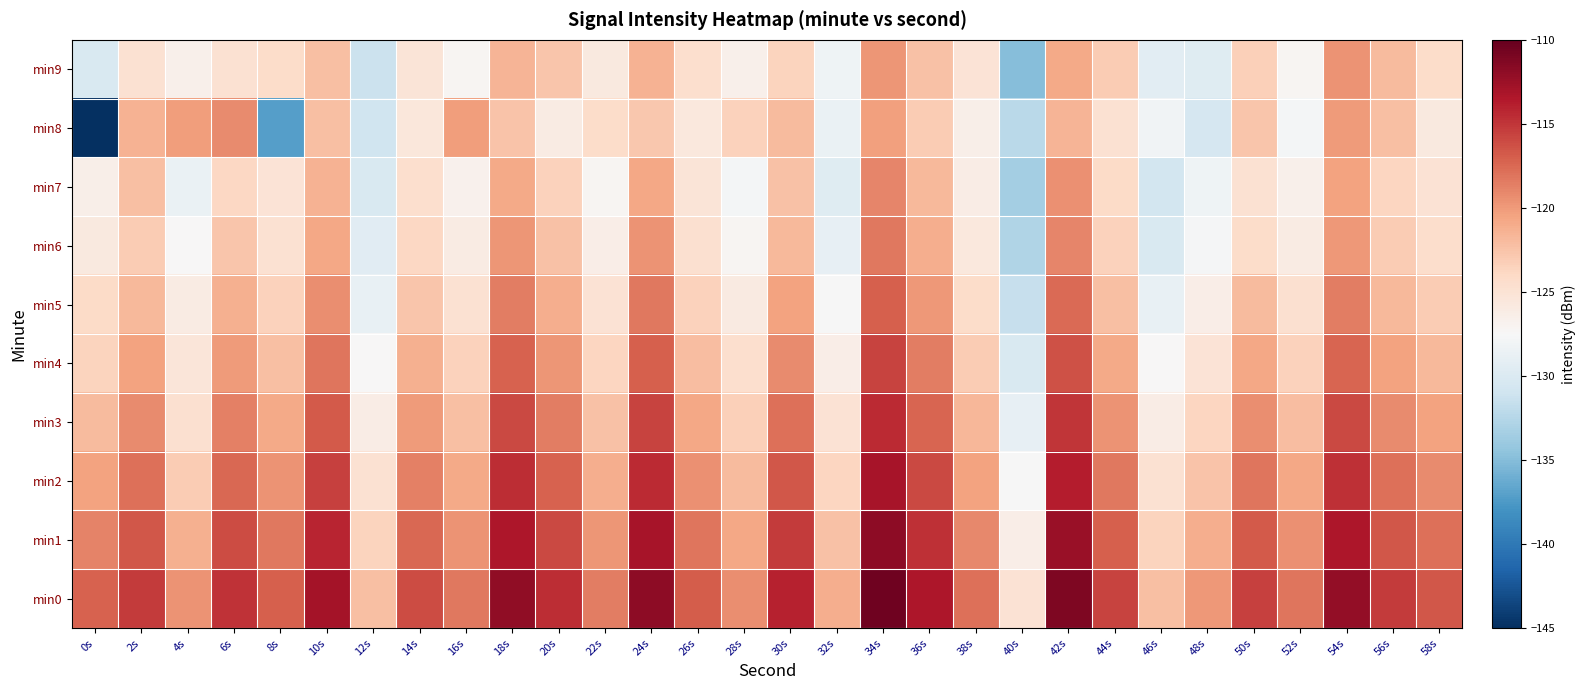

What is the total value across all series at 12s?

-1275.2